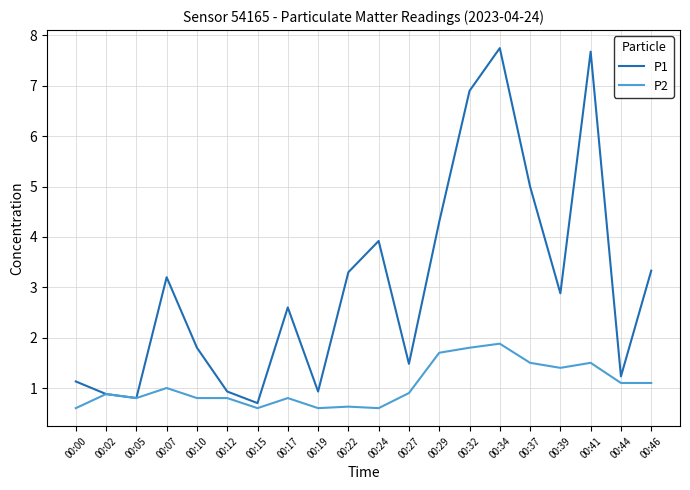

Count the number of data series in this chart.

2